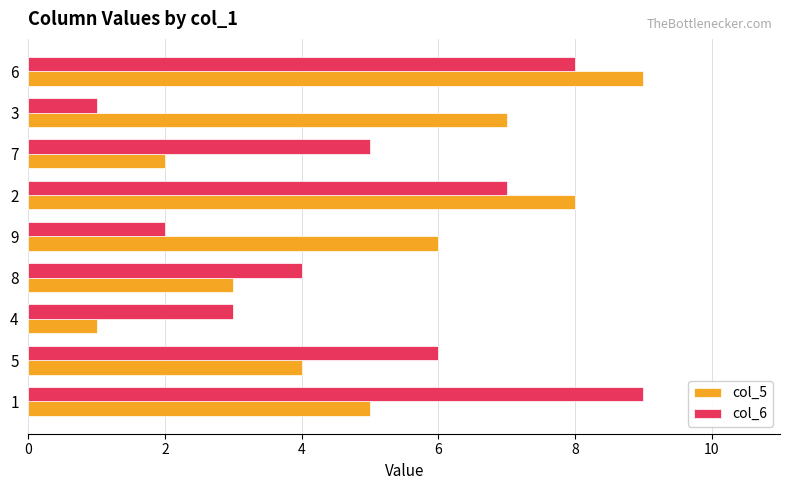

Which series changed the most between 9 and 7?

col_5